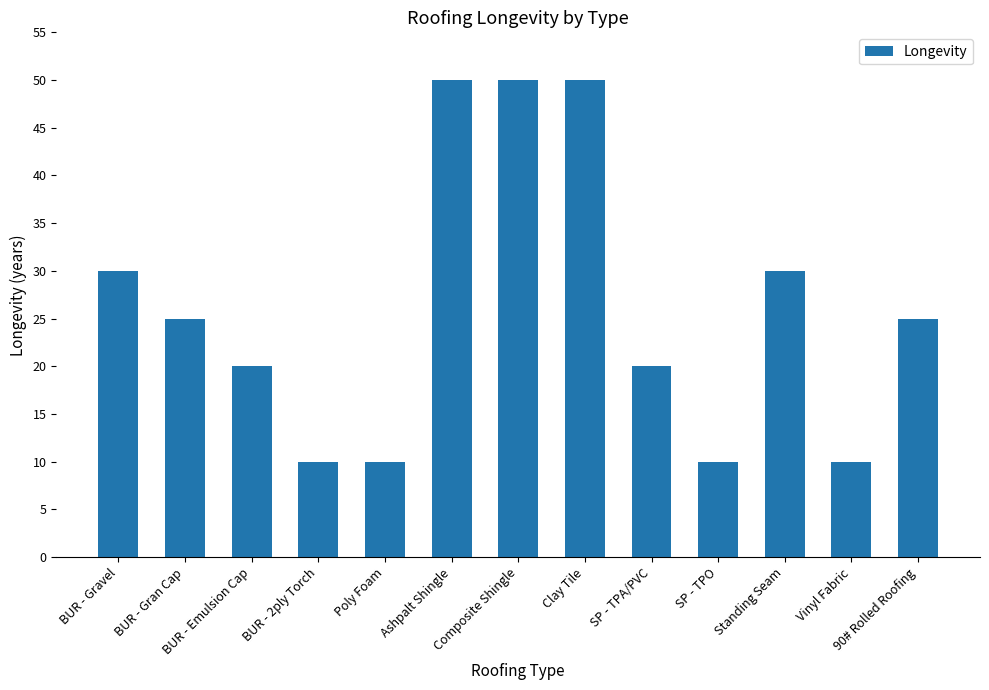

How many values are below 25?

6